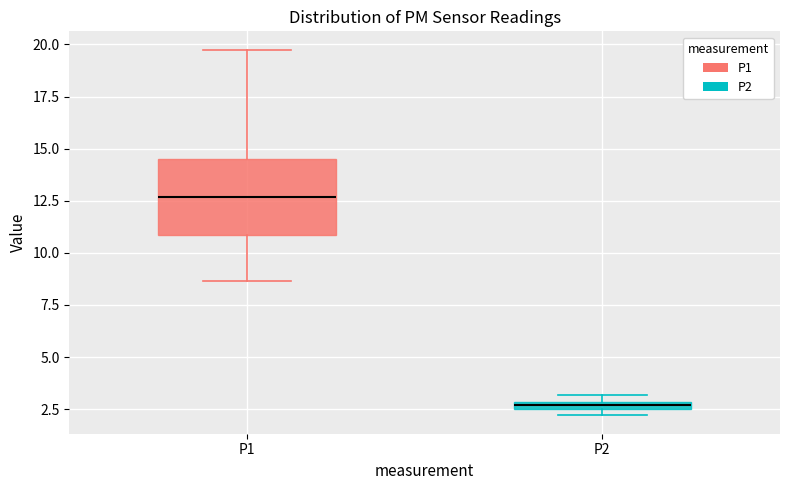

Where does the upper whisker of the box for P1 end on the y-axis? The values are not printed on the chart, so give them approximately, as read against the axis.

20.0